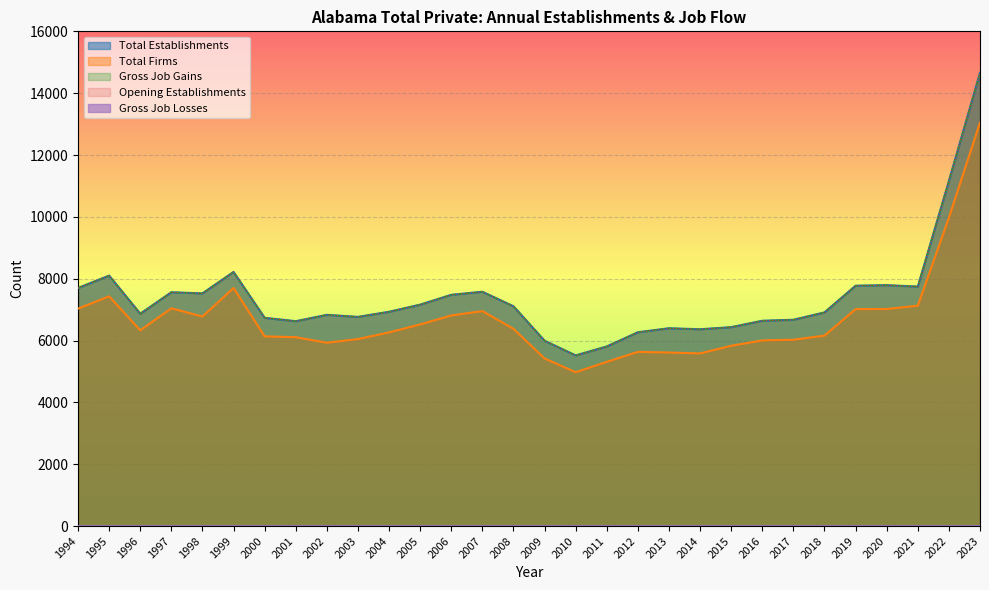

At how many categories does at least one series exceed 11111?

2